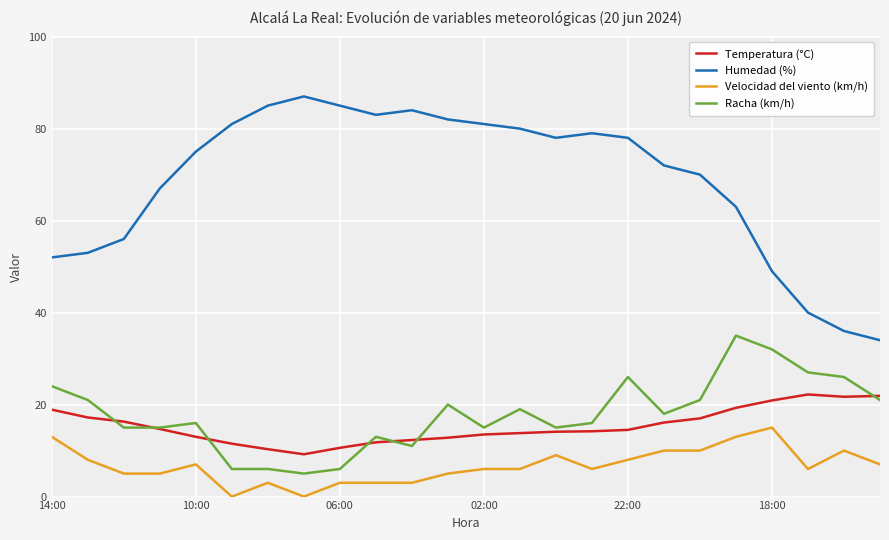

Which series has the largest total across all categories?

Humedad (%)